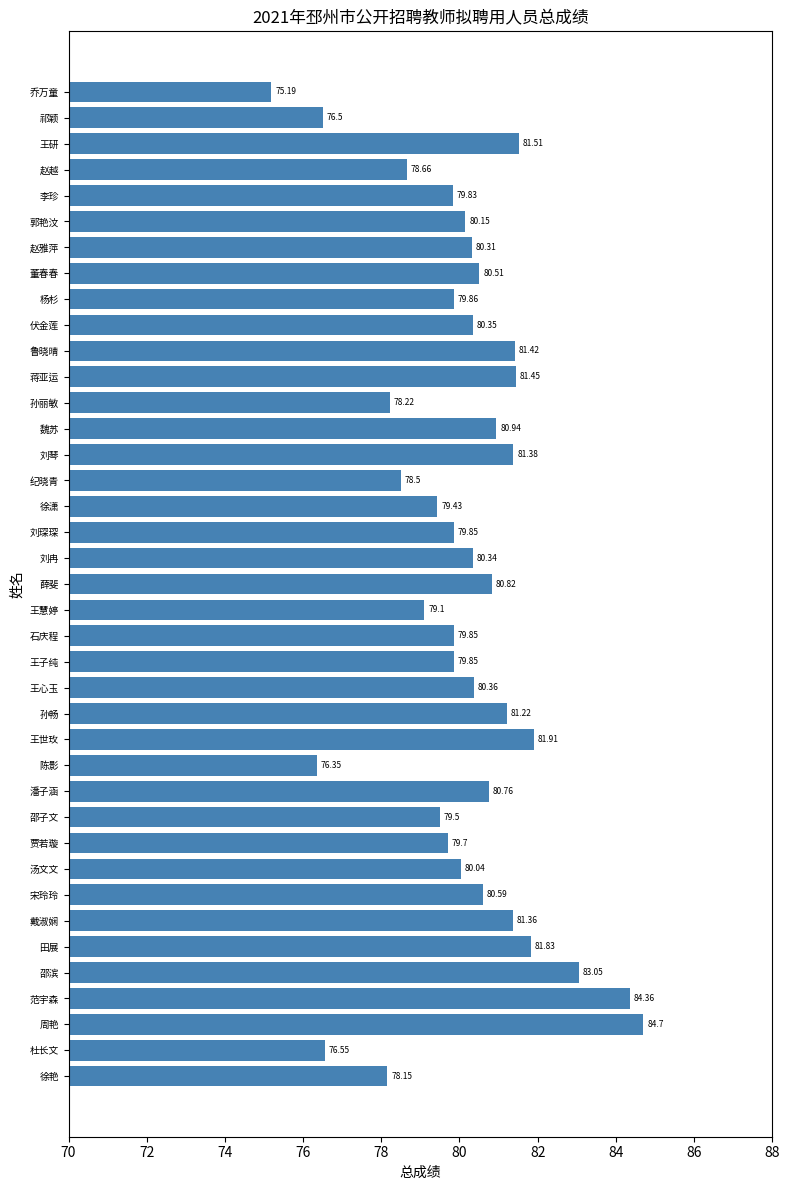

At which label is the value closest to 79?

王慧婷